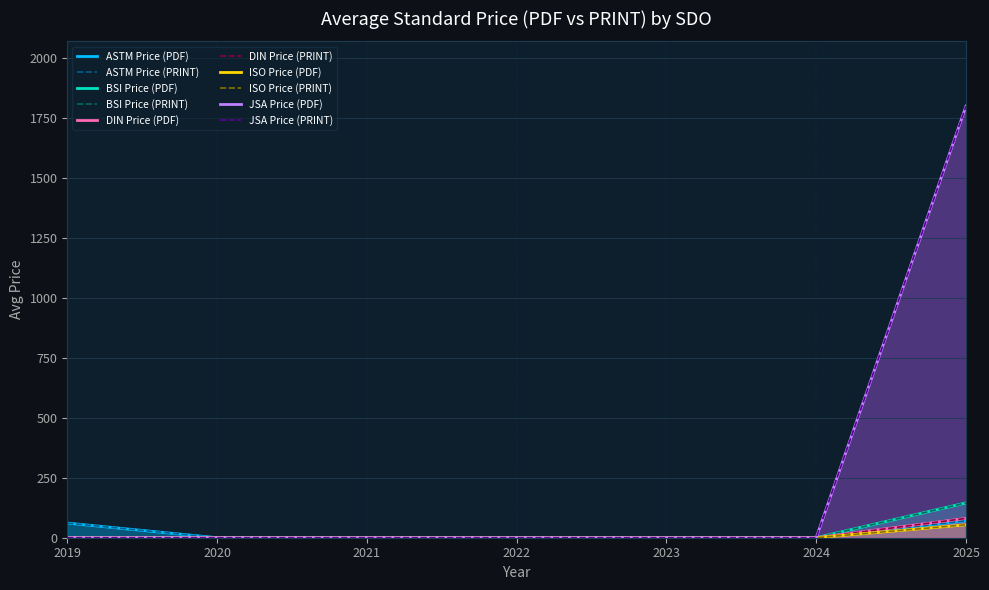

True or false: Price (PRINT) and Price (PDF) cross at least once.

False